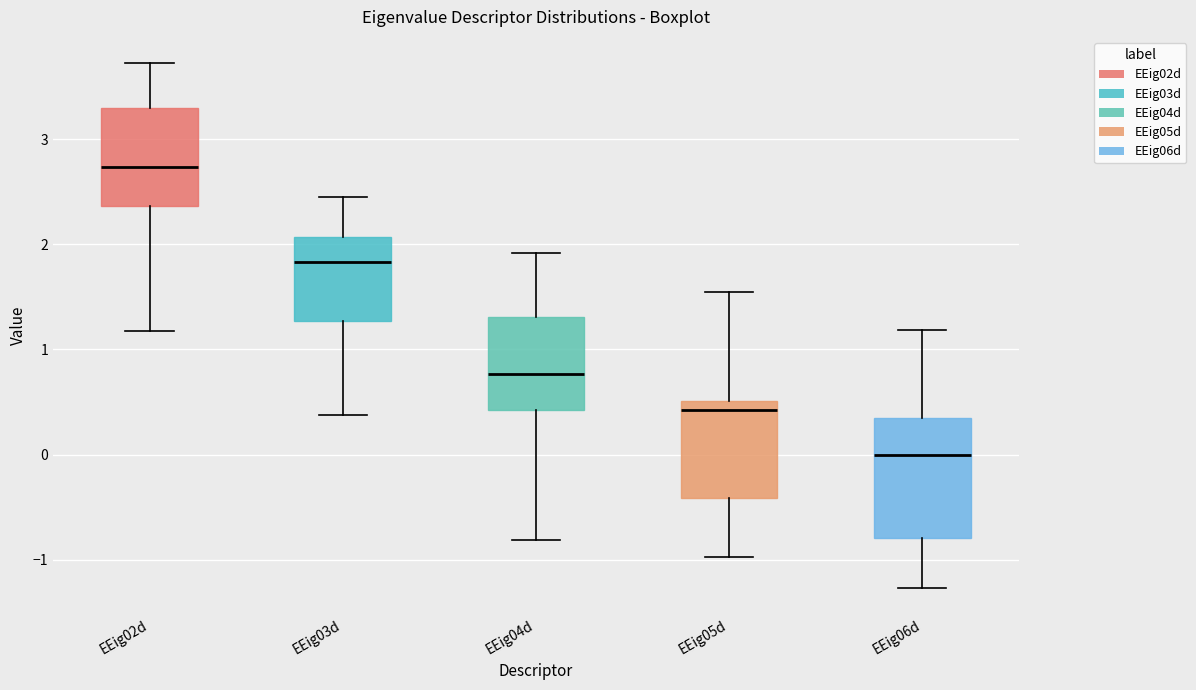

Reading left to right, read every box against the y-axis: the position of its median line, the range the box covers, and the ends of its whiskers. The values are not printed on the chart, so give them approximately, as read against the axis.

EEig02d: median 2.7, box 2.4 to 3.3, whiskers 1.2 to 3.7
EEig03d: median 1.8, box 1.3 to 2.1, whiskers 0.4 to 2.4
EEig04d: median 0.8, box 0.4 to 1.3, whiskers -0.8 to 1.9
EEig05d: median 0.4, box -0.4 to 0.5, whiskers -1.0 to 1.5
EEig06d: median 0.0, box -0.8 to 0.3, whiskers -1.3 to 1.2